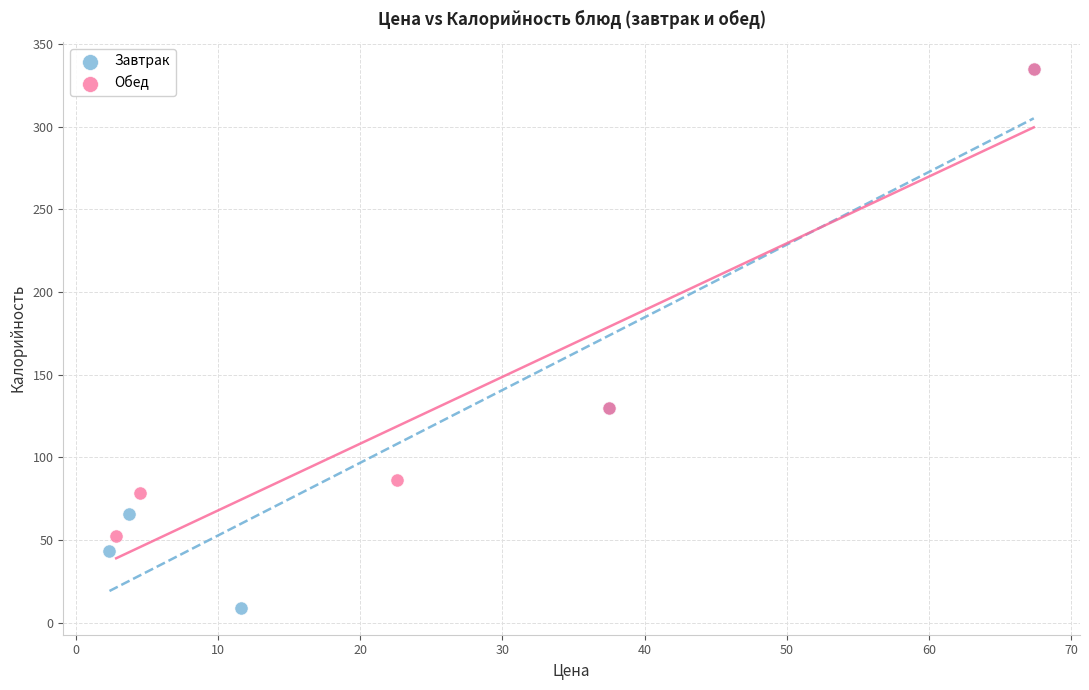

Which series reaches the minimum Y coordinate?

Завтрак